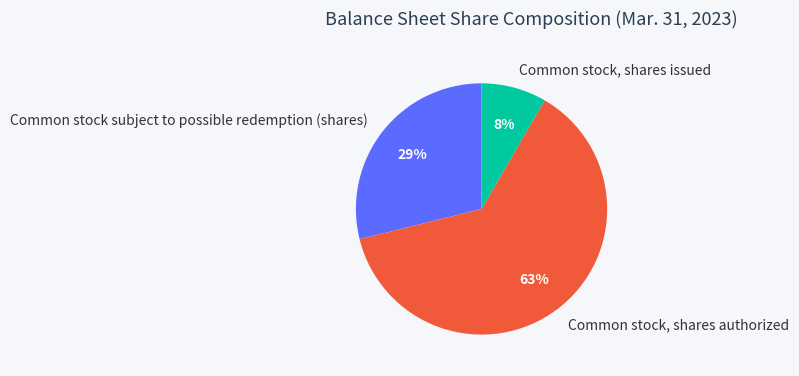

How many slices are in this pie chart?

3